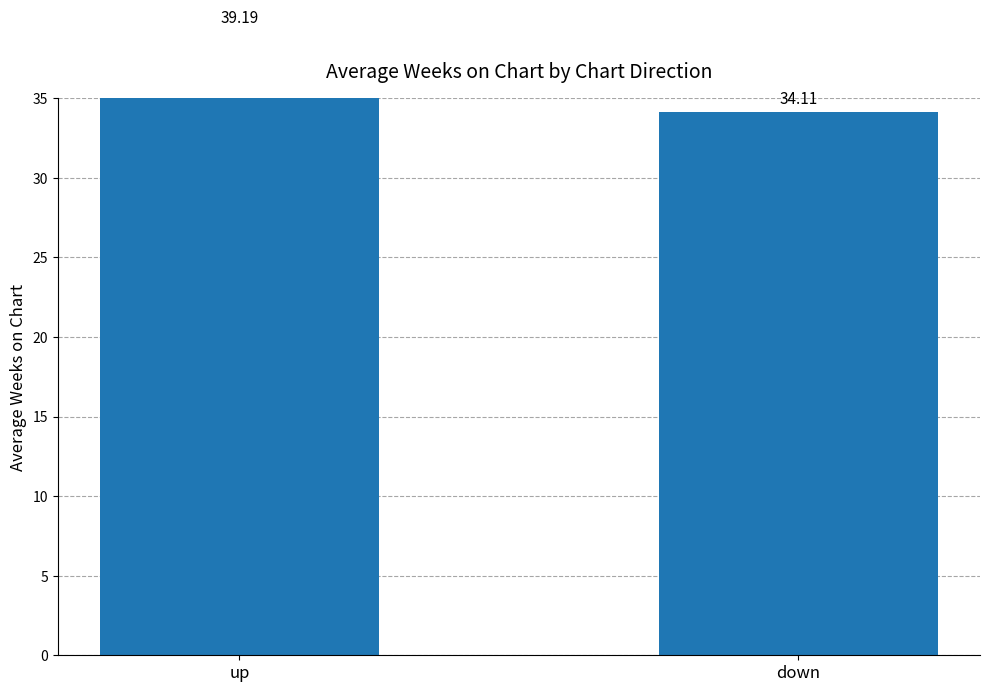

The chart shows a value of 34.1 at down. True or false?

True